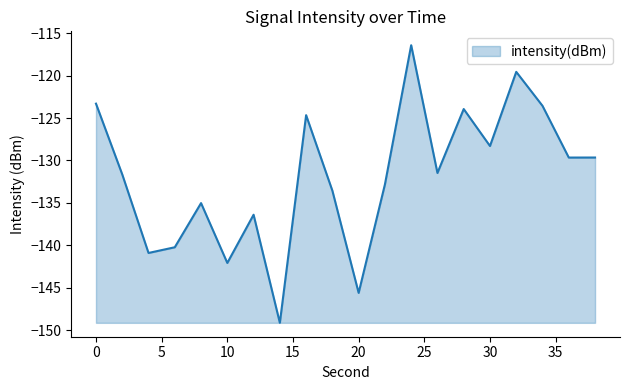

What is the difference between the maximum and second lowest values?

29.2